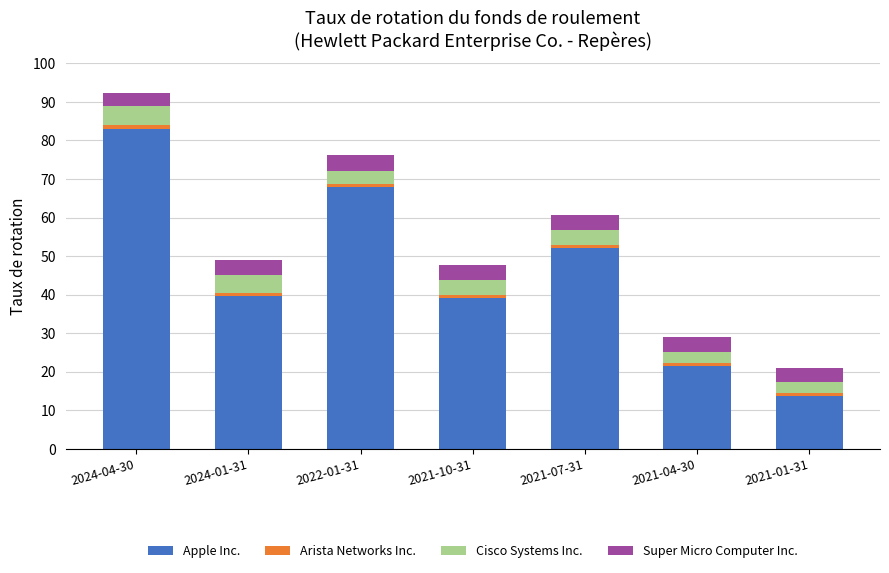

What is the sum of all Apple Inc. values?

316.9